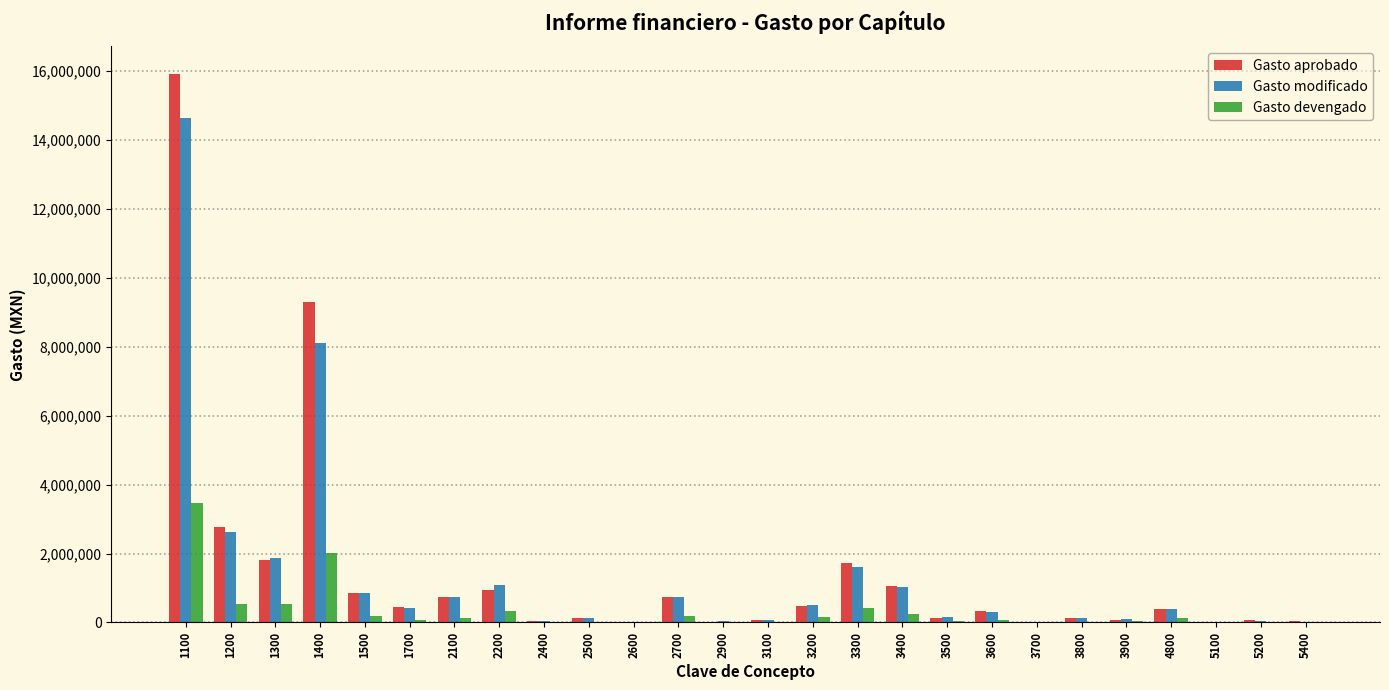

What is the sum of all Gasto devengado values?

8621642.3